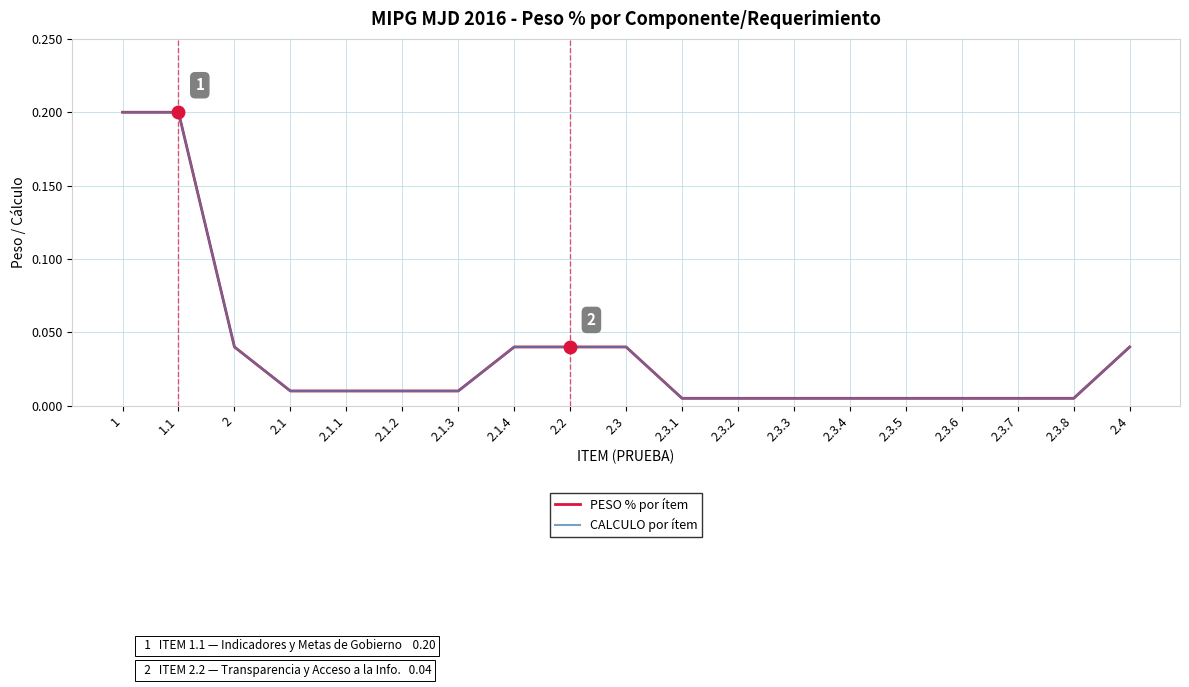

Is the value of CALCULO por ítem at 2.3.3 greater than the value of PESO % por ítem at 2.3.2?

No